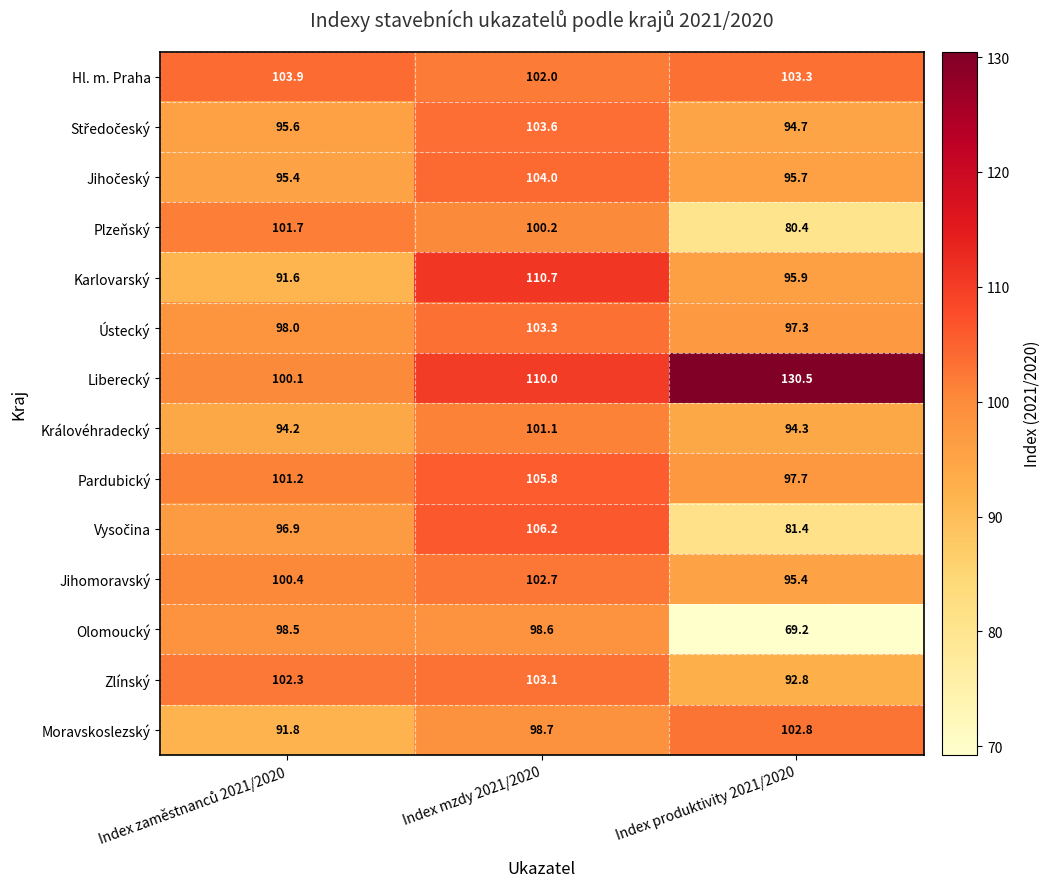

How many data points does each series have?

3